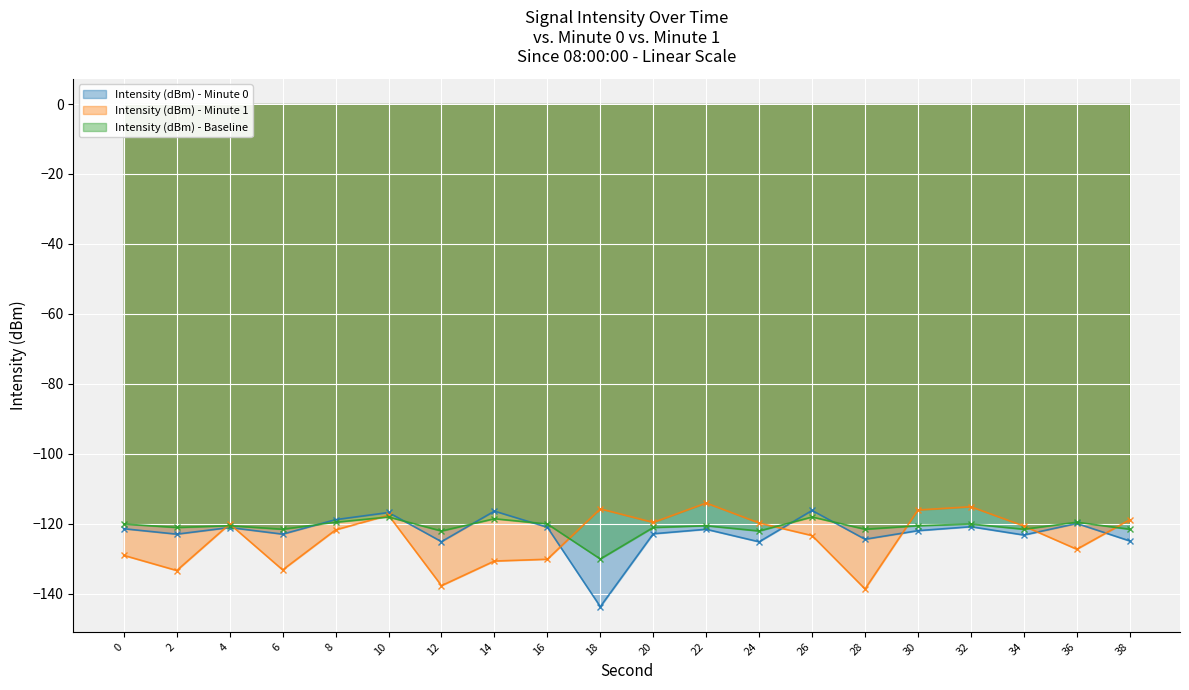

Reading right to left, extract all data points from this chart.

Intensity (dBm) - Minute 0: -124.8	-119.8	-123.1	-120.8	-121.9	-124.4	-116.1	-125.1	-121.5	-122.8	-143.6	-120.9	-116.3	-125.0	-116.7	-118.8	-122.9	-121.0	-122.9	-121.4
Intensity (dBm) - Minute 1: -118.8	-127.2	-120.6	-115.1	-116.0	-138.6	-123.3	-119.7	-114.0	-119.5	-115.7	-130.1	-130.6	-137.6	-117.5	-121.7	-133.1	-120.0	-133.3	-129.0
Intensity (dBm) - Baseline: -121.5	-119.5	-121.5	-120.0	-120.5	-121.5	-118.0	-122.0	-120.5	-121.0	-130.0	-120.0	-118.5	-122.0	-118.0	-119.5	-121.5	-120.5	-121.0	-120.0